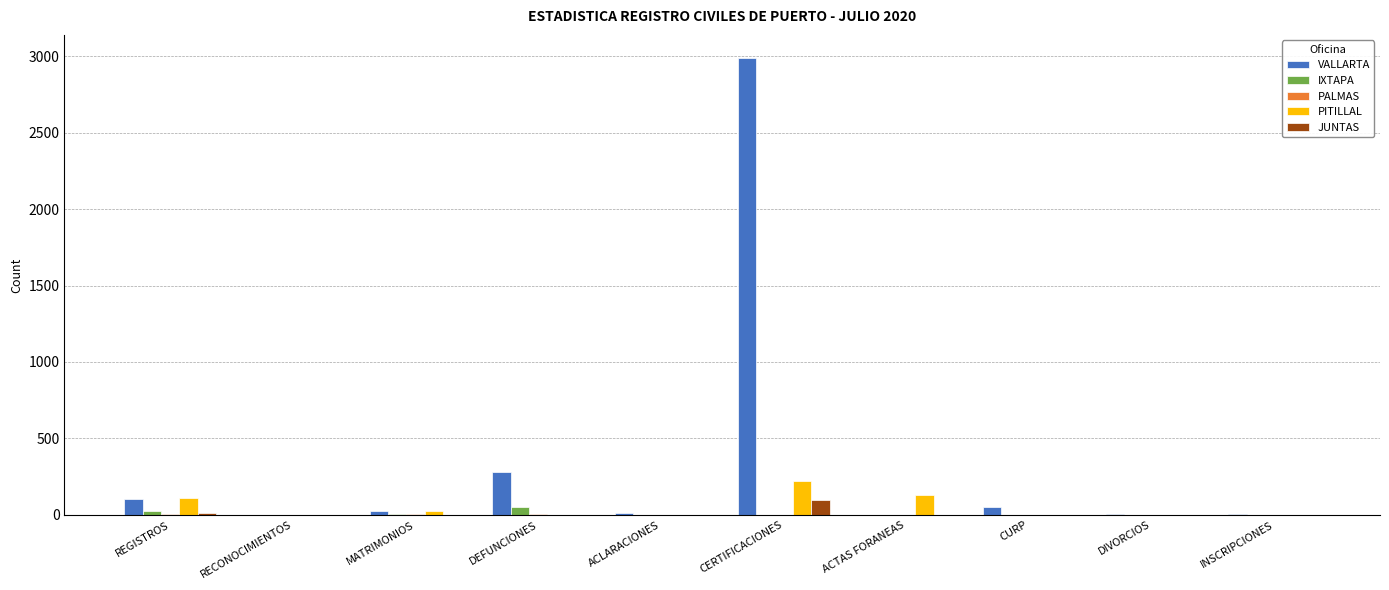

True or false: PITILLAL has a value of -151 at DEFUNCIONES.

False